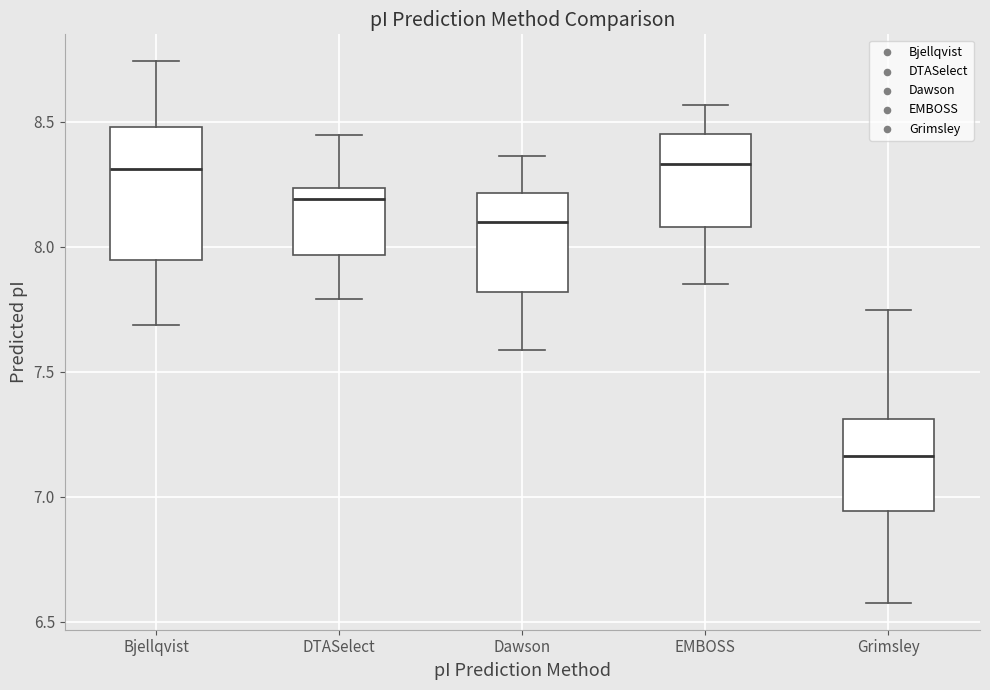

Reading left to right, transcribe this box plot: for each box, give where its median line is, the range the box spans, and where its two whiskers end, as read against the y-axis. The values are not printed on the chart, so give them approximately, as read against the axis.

Bjellqvist: median 8.30, box 7.95 to 8.50, whiskers 7.70 to 8.75
DTASelect: median 8.20, box 7.95 to 8.25, whiskers 7.80 to 8.45
Dawson: median 8.10, box 7.80 to 8.20, whiskers 7.60 to 8.35
EMBOSS: median 8.35, box 8.10 to 8.45, whiskers 7.85 to 8.55
Grimsley: median 7.15, box 6.95 to 7.30, whiskers 6.60 to 7.75